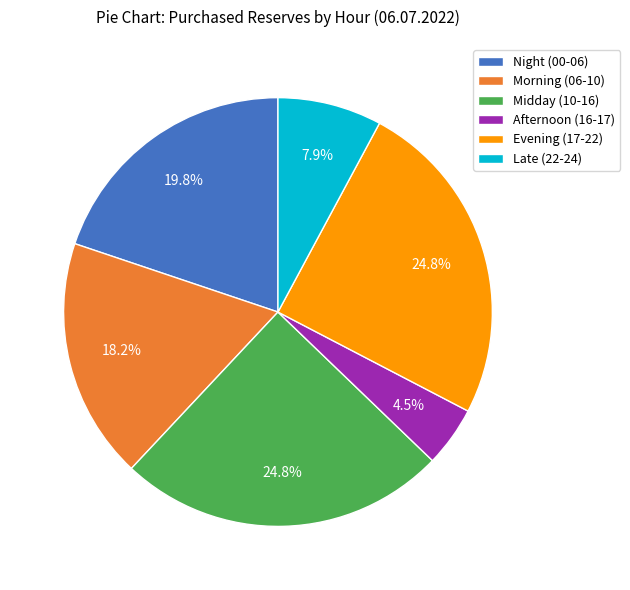

How many segments does this pie chart have?

6